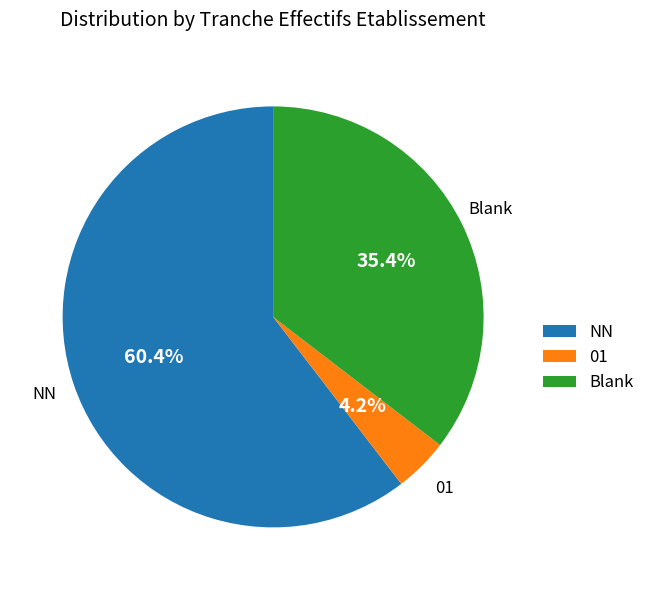

What is the largest slice in the pie chart?

NN